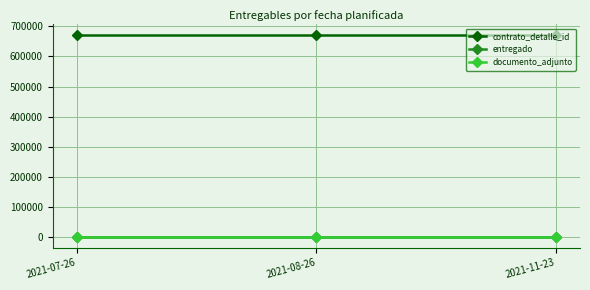

Does the chart display data point markers on the line(s)?

Yes